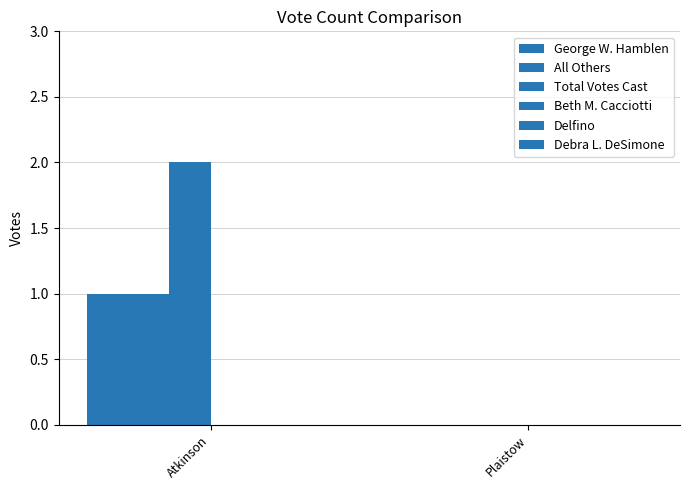

What is the total value across all series at Atkinson?

4